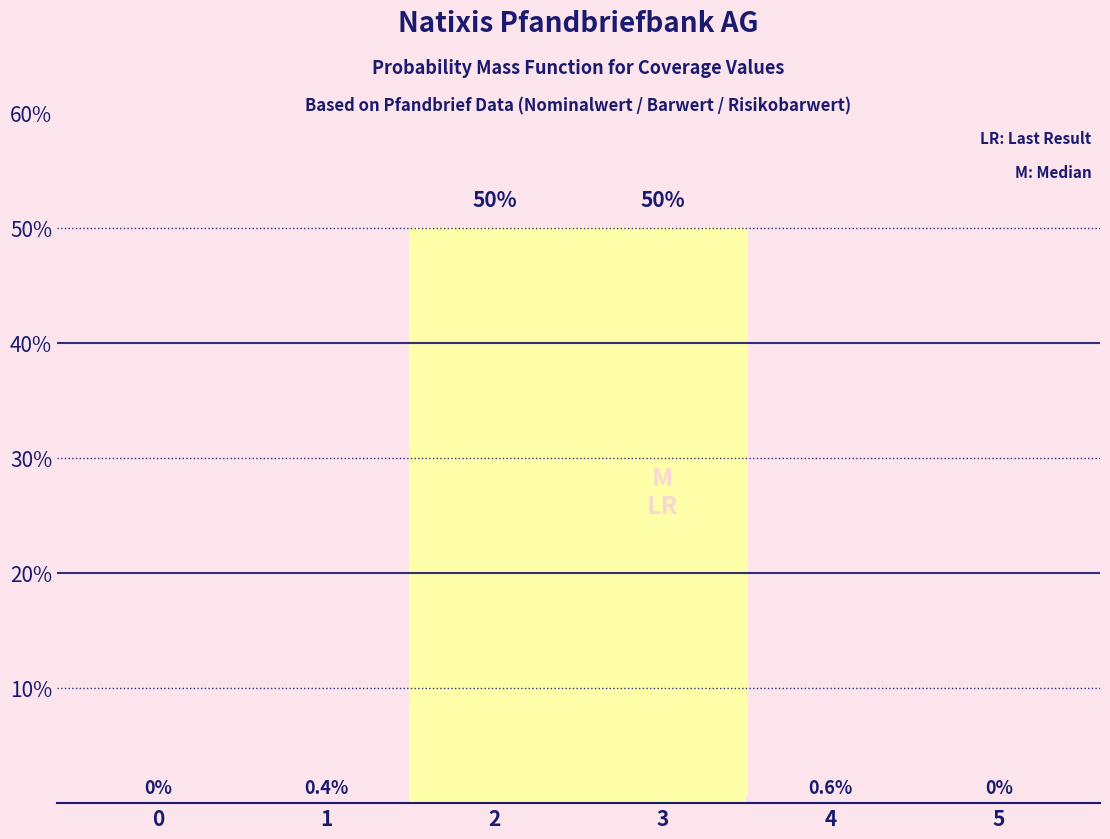

Reading left to right, transcribe this chart: for each bar, give the range it covers on the x-axis and its height.

-0.5 to 0.5: 0.0
0.5 to 1.5: 0.4
1.5 to 2.5: 50.0
2.5 to 3.5: 50.0
3.5 to 4.5: 0.6
4.5 to 5.5: 0.0